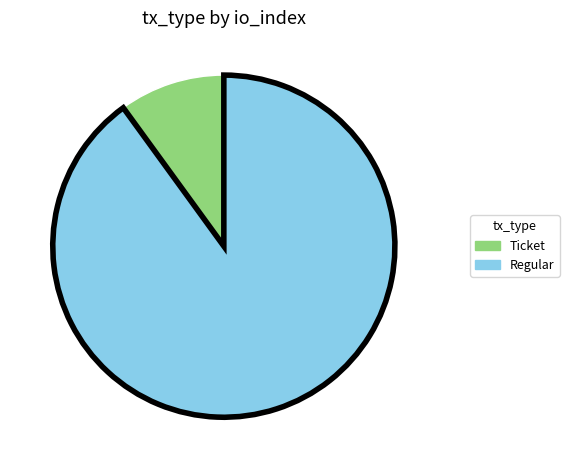

How many slices are in this pie chart?

2